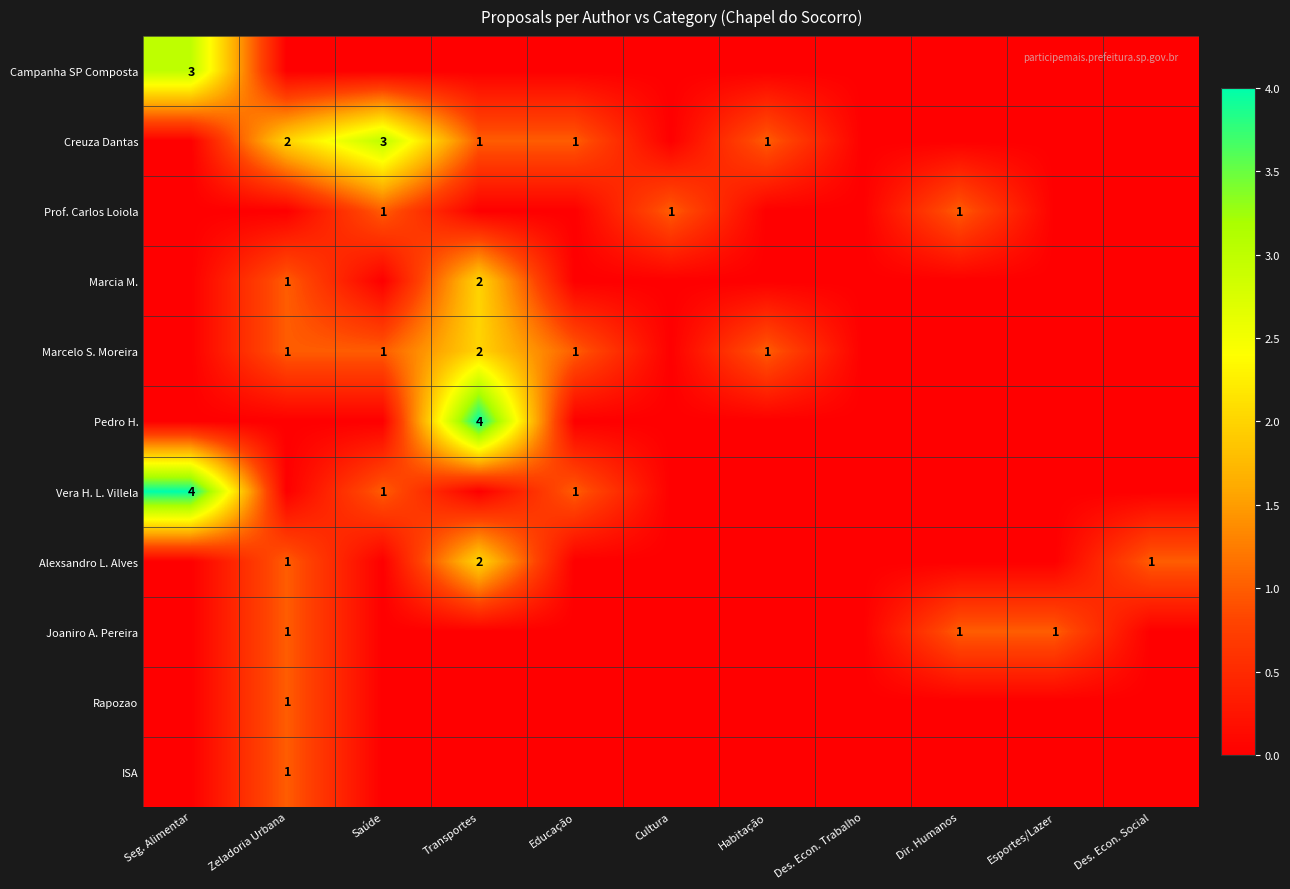

The Prof. Carlos Loiola series shows 1 at Dir. Humanos. True or false?

True